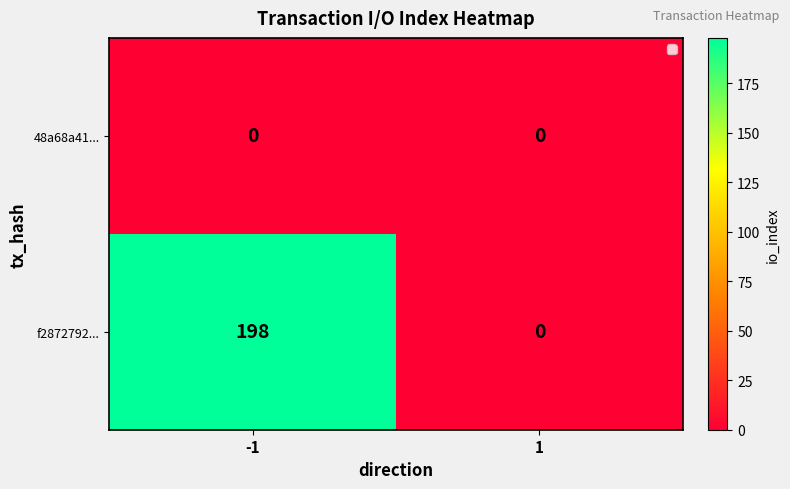

Rank the series at -1 from lowest to highest value.

48a68a41..., f2872792...